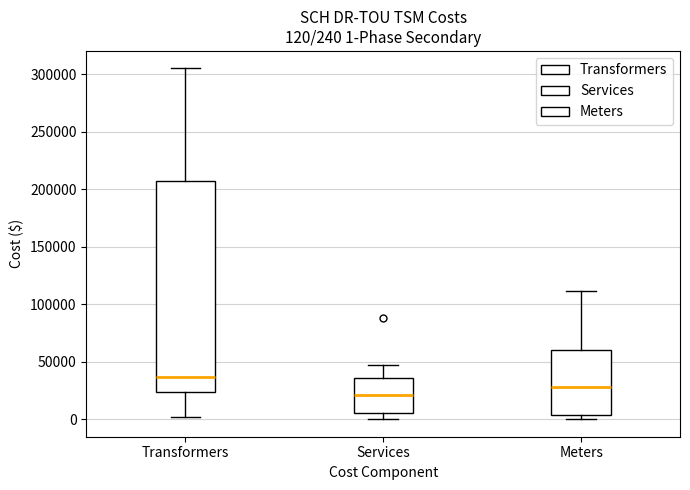

Comparing the boxes themselves (not the whiskers), which one is the tallest?

Transformers